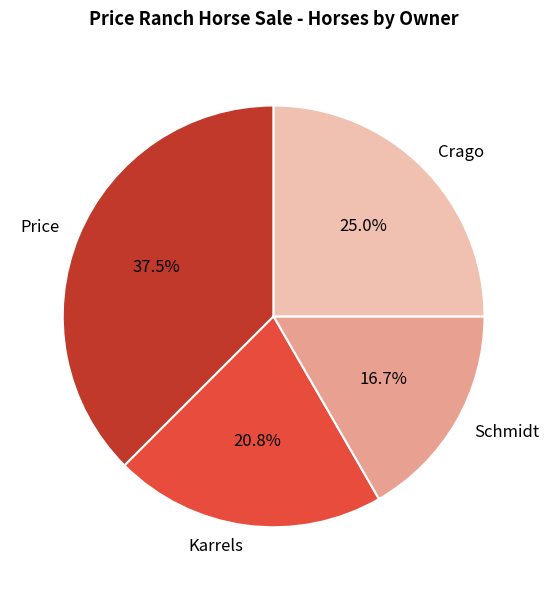

Does any single category account for the majority?

No